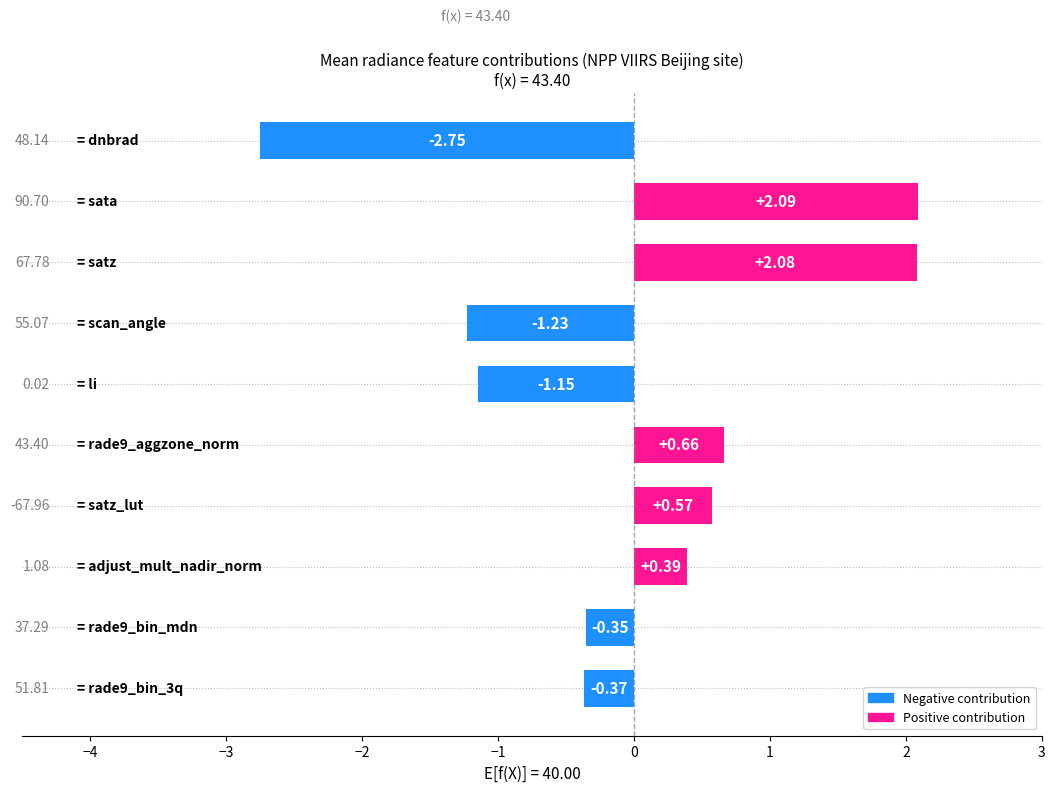

What is the difference between the maximum and second lowest values?

3.3